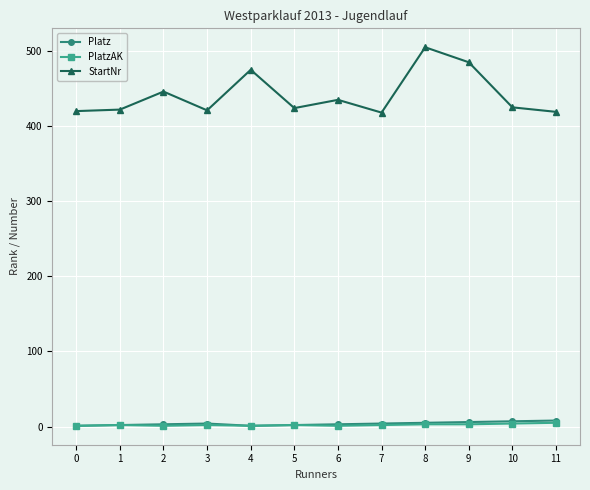

Is it true that StartNr equals 639 at 6?

False